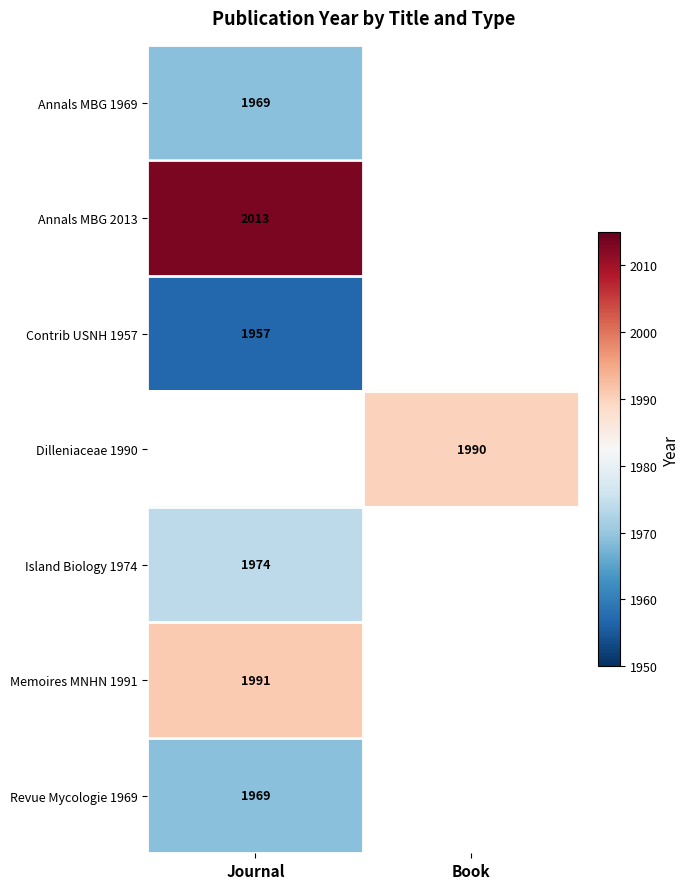

The value of Memoires MNHN 1991 at Journal is 1070.1. True or false?

False